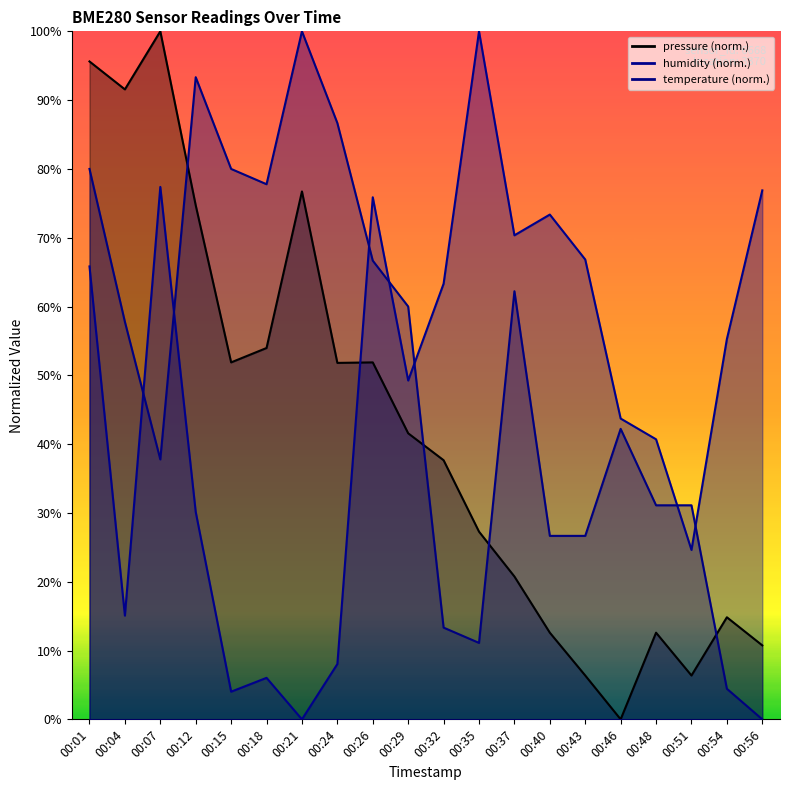

Between which two adjacent categories do humidity and temperature first intersect?

00:04 and 00:07